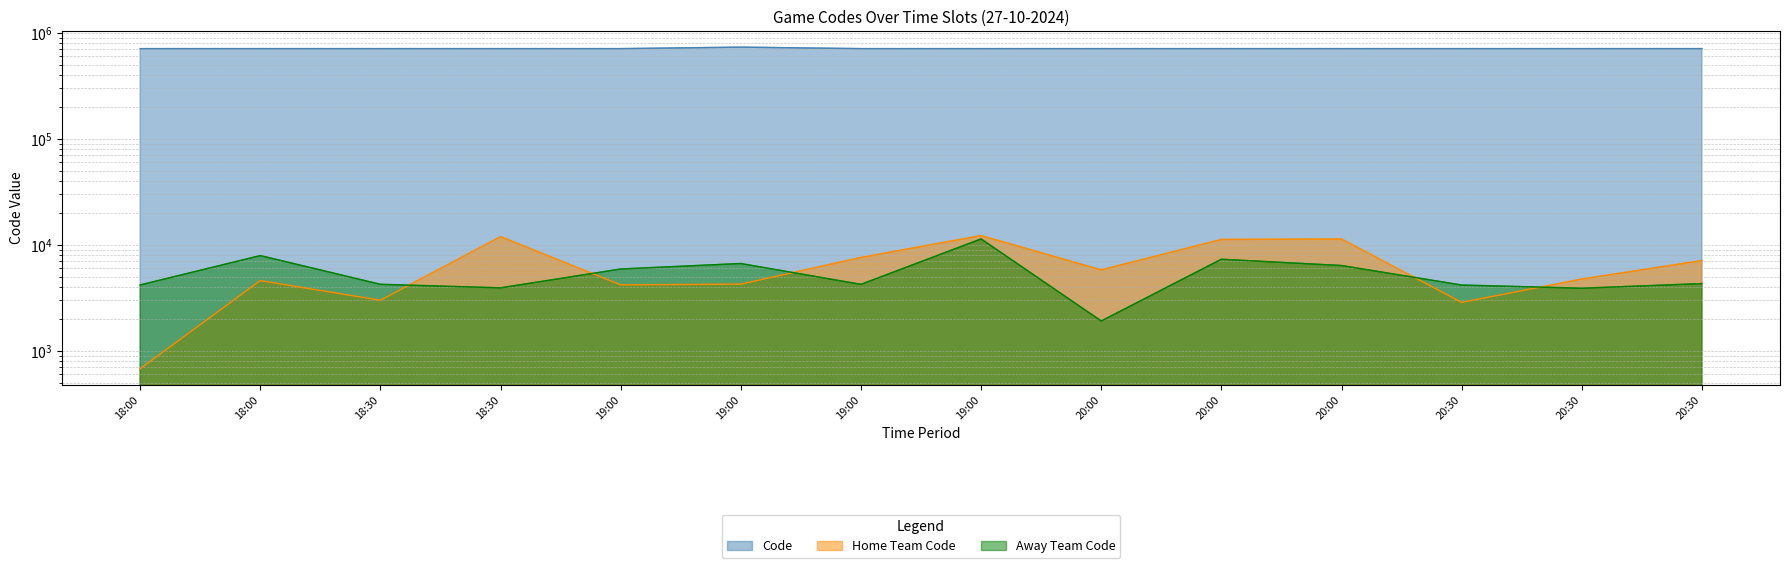

Where is Away Team Code nearest to the value 6627?

19:00